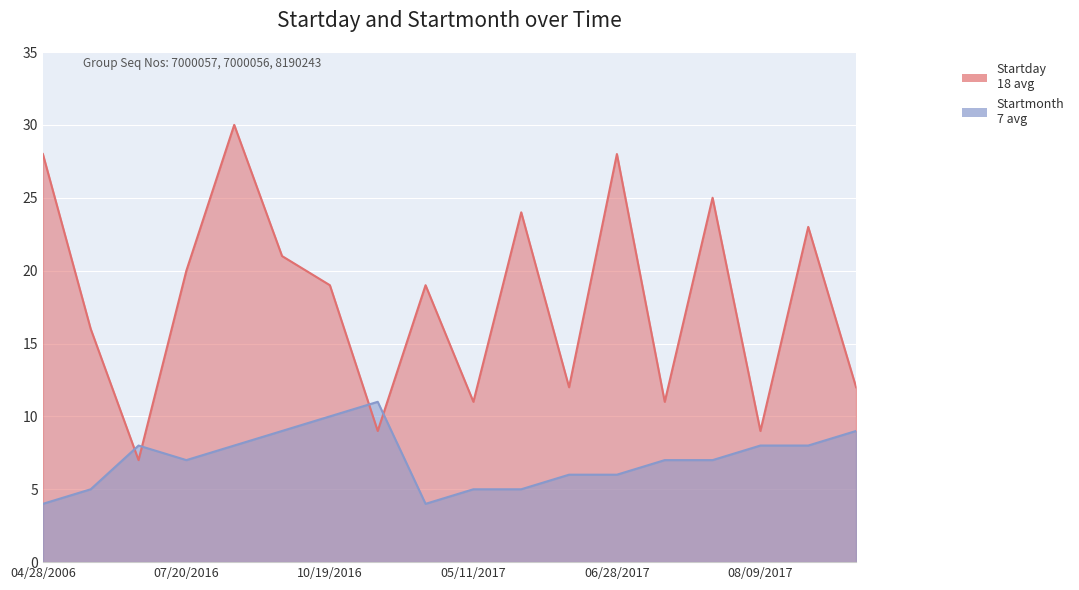

How many lines are shown in the chart?

2